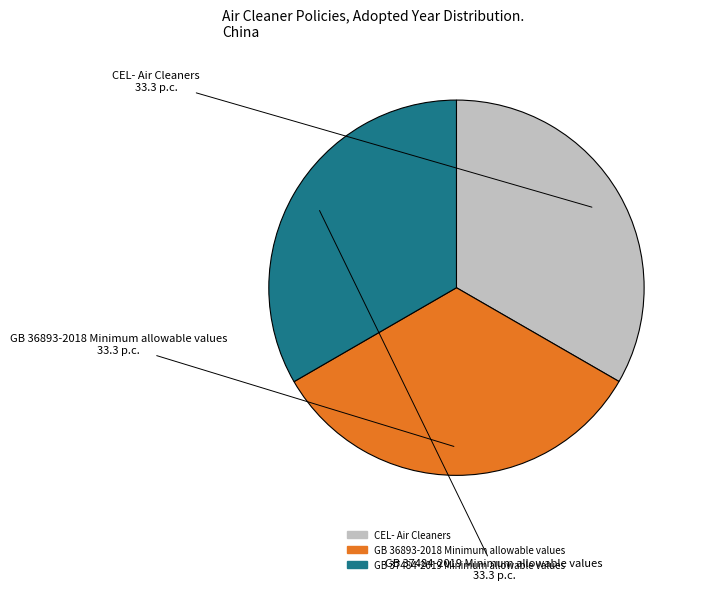

How many slices are in this pie chart?

3